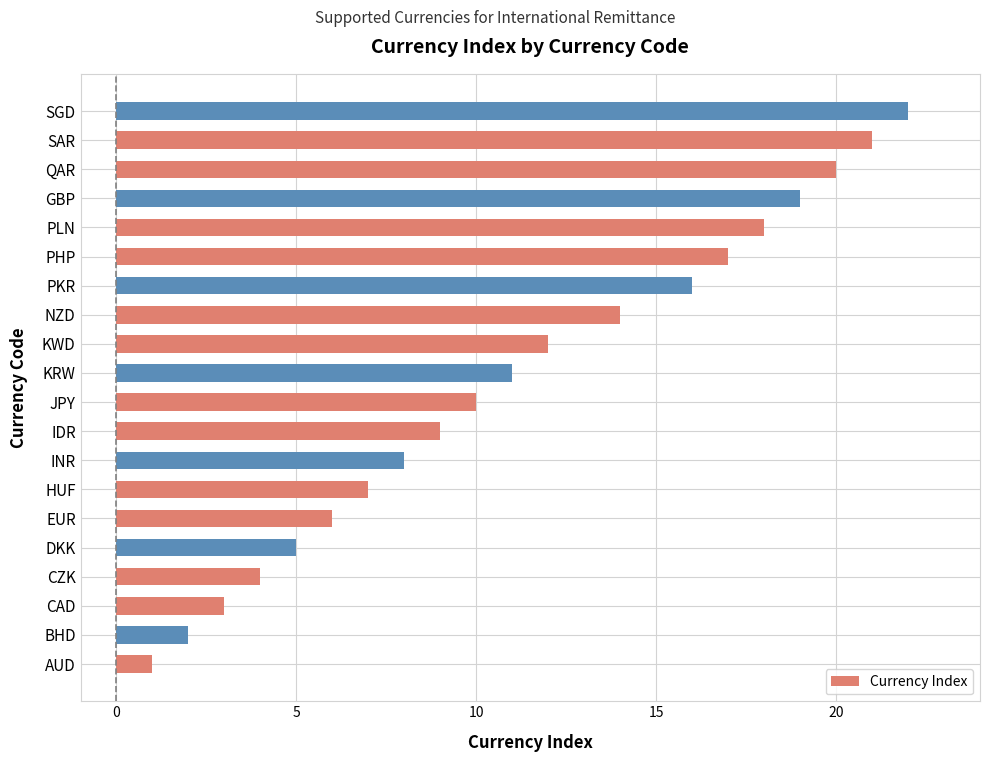

Does the chart contain stacked bars?

No